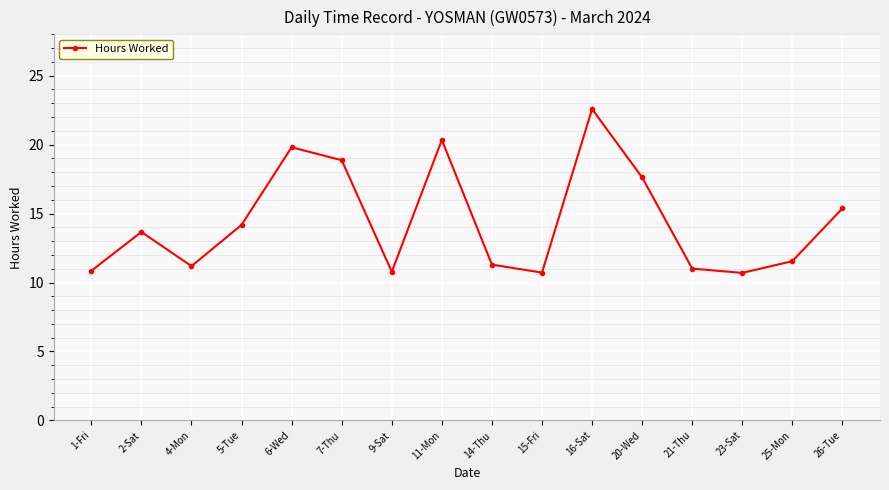

What is the sum of all values?

230.6